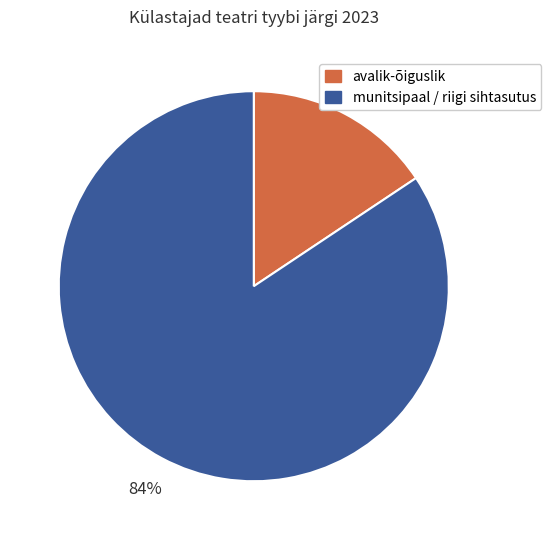

Is there any slice that represents more than half of the pie?

Yes